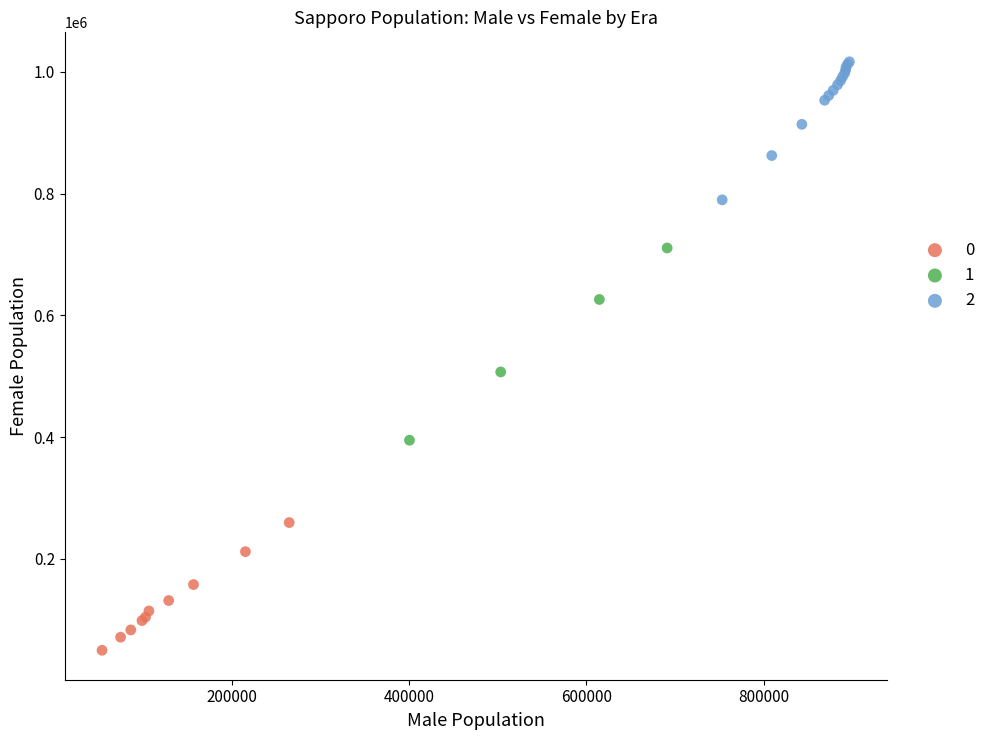

Which series has the widest spread of Y values?

1